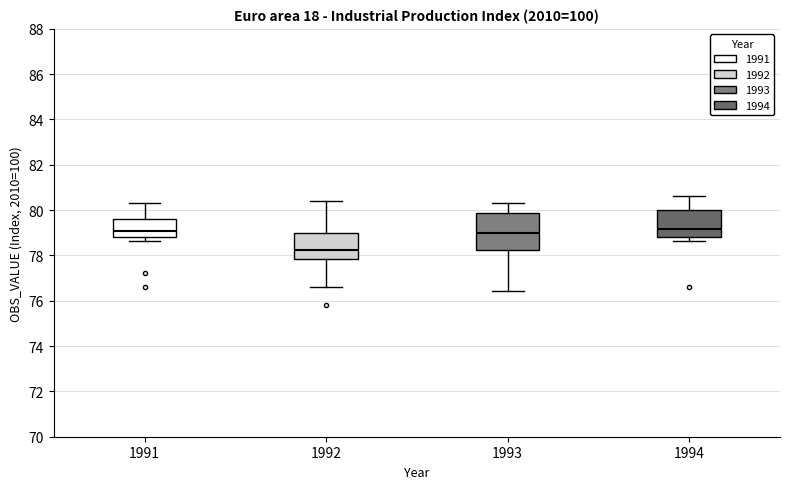

Which box's median line is the lowest?

1992